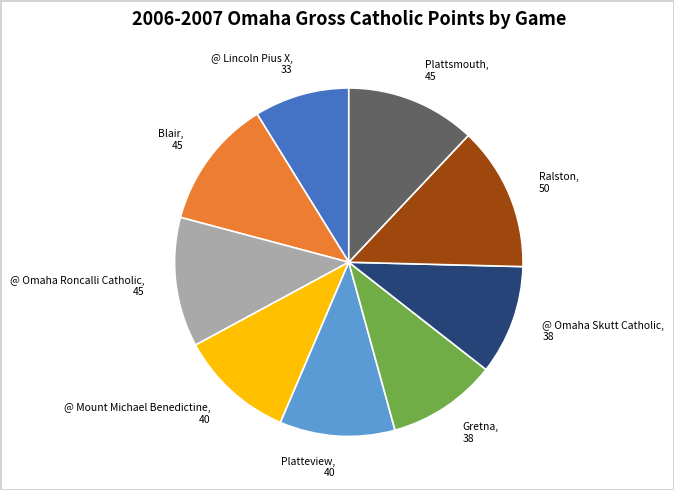

Is it true that @ Mount Michael Benedictine is 24% of the pie?

False